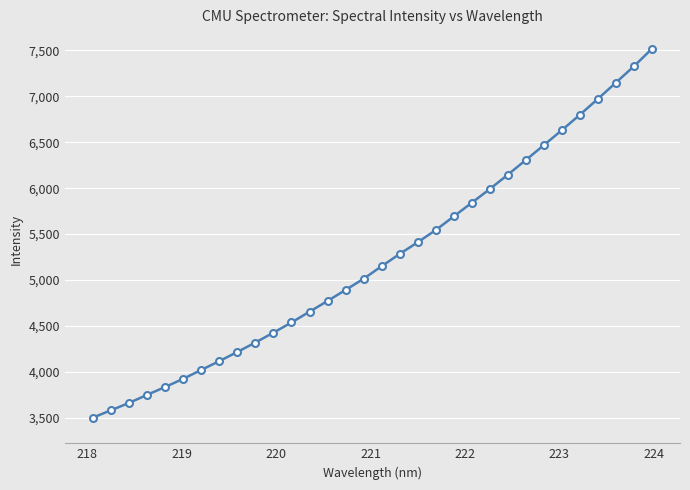

What is the difference between the maximum and minimum values?

4019.2